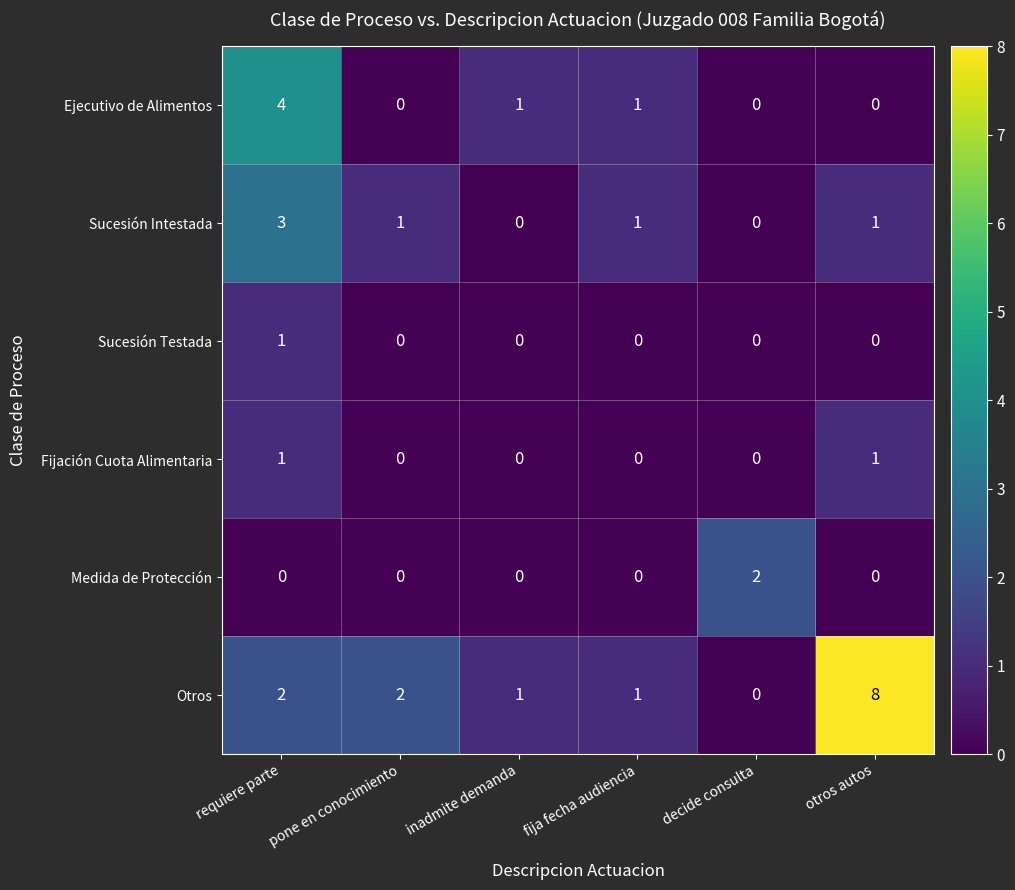

What is the difference between the Otros values at otros autos and decide consulta?

8